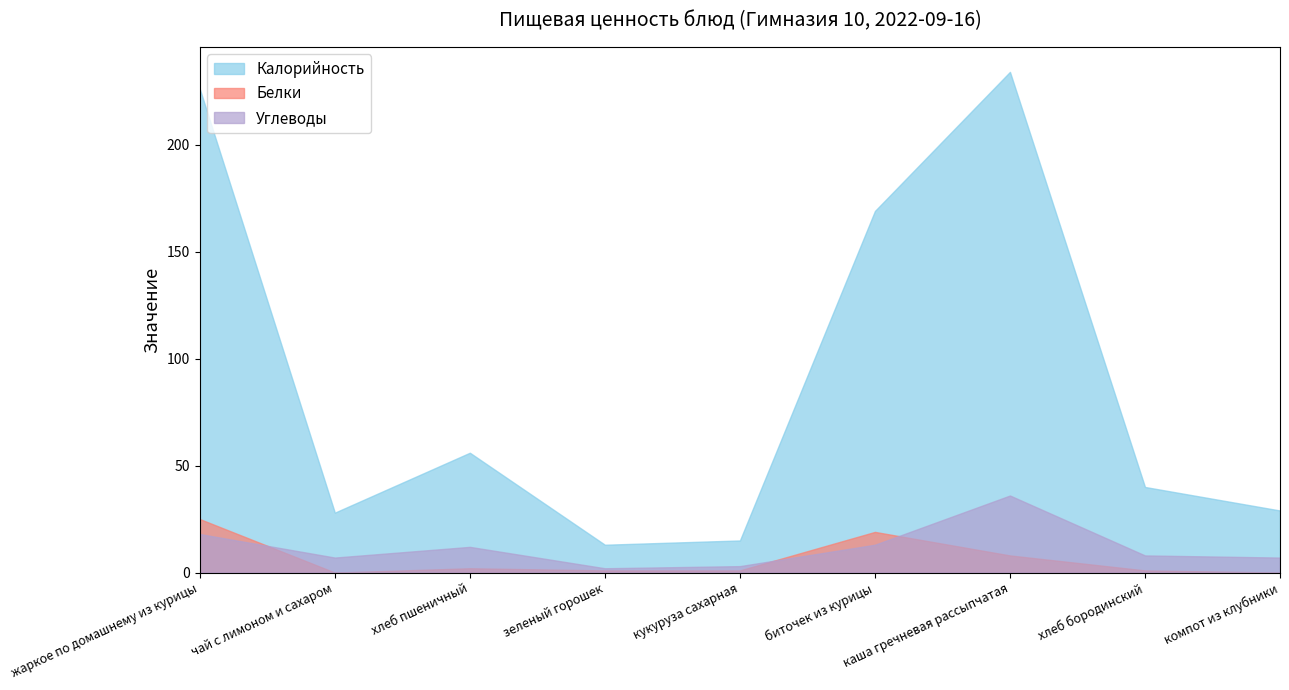

What is the lowest value of the Калорийность series?

13